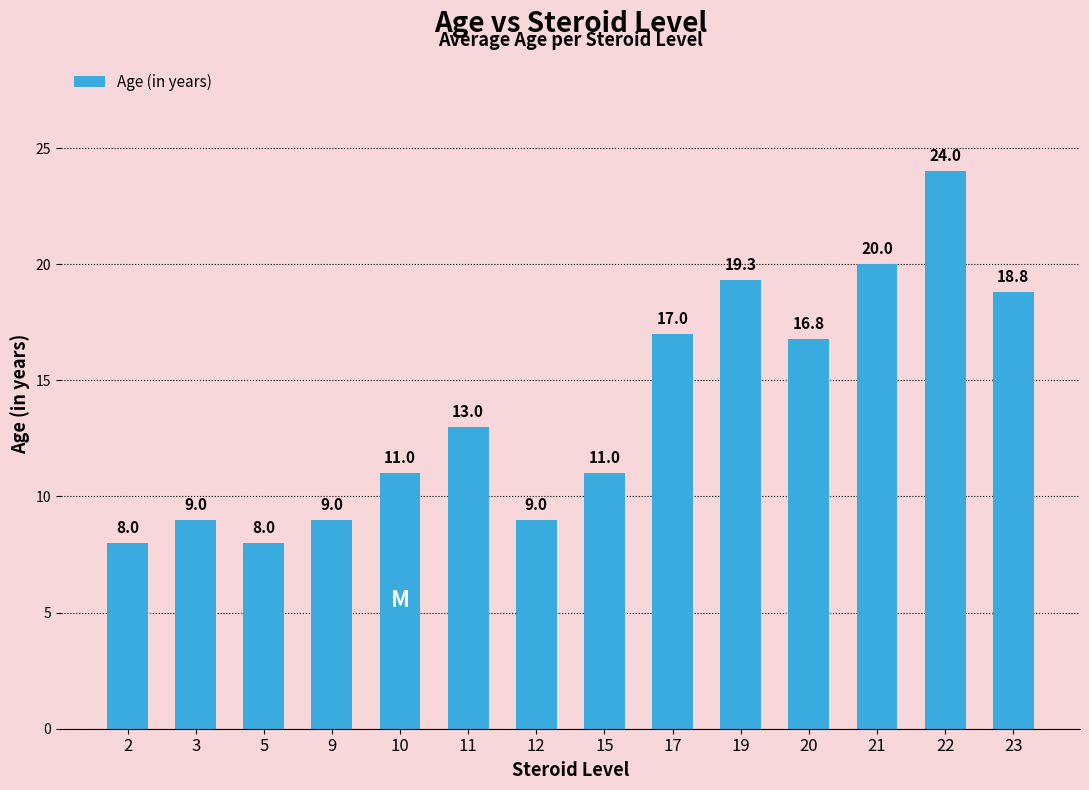

Reading left to right, what are all the values shown in this chart?

8.0	9.0	8.0	9.0	11.0	13.0	9.0	11.0	17.0	19.3	16.8	20.0	24.0	18.8